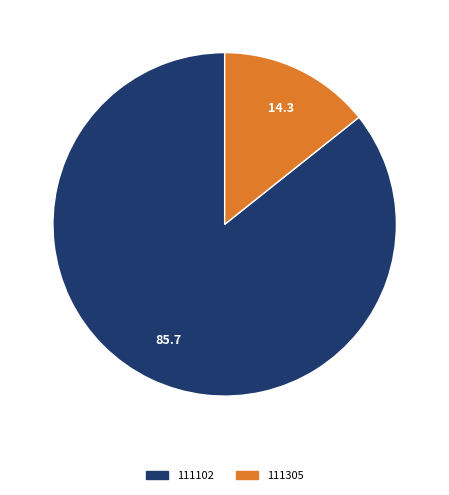

Which slice is the largest?

111102